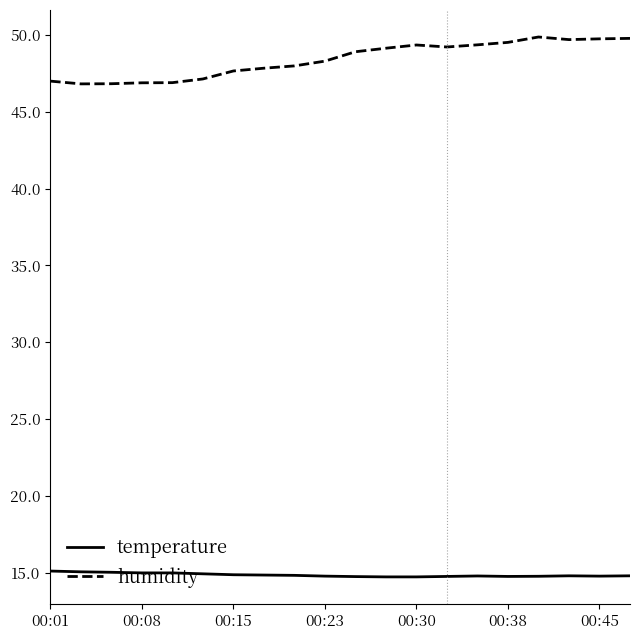

What is the average value of the humidity series?

48.4